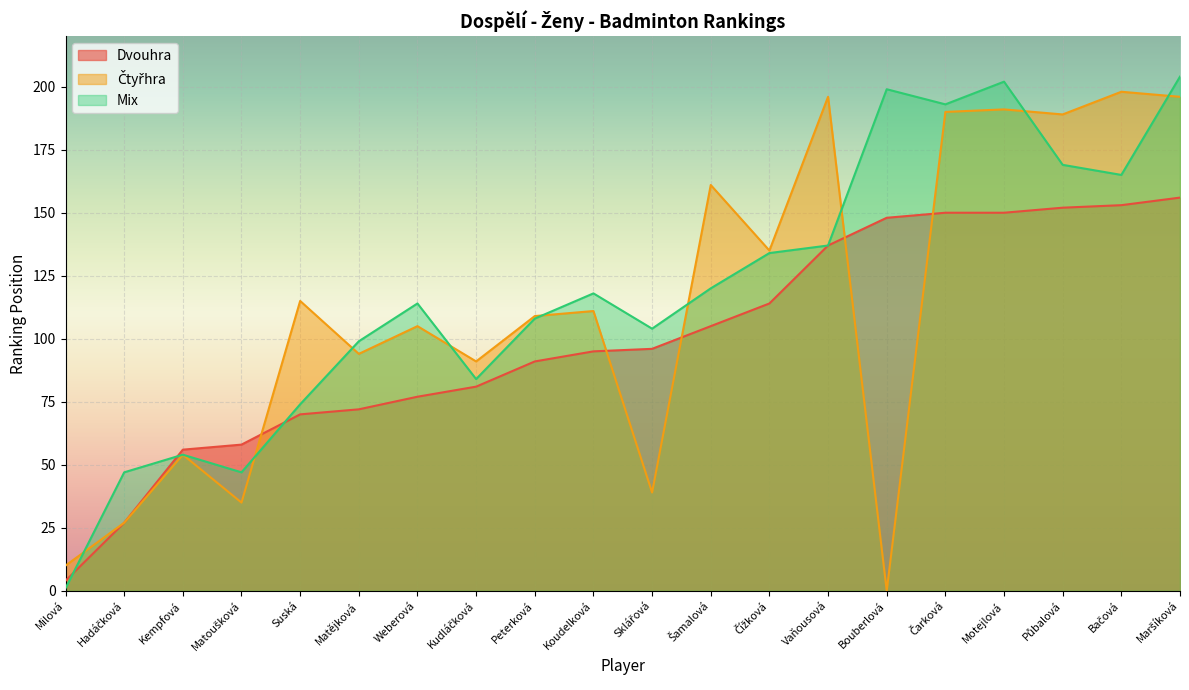

Rank the series at Milová from lowest to highest value.

Mix, Dvouhra, Čtyřhra